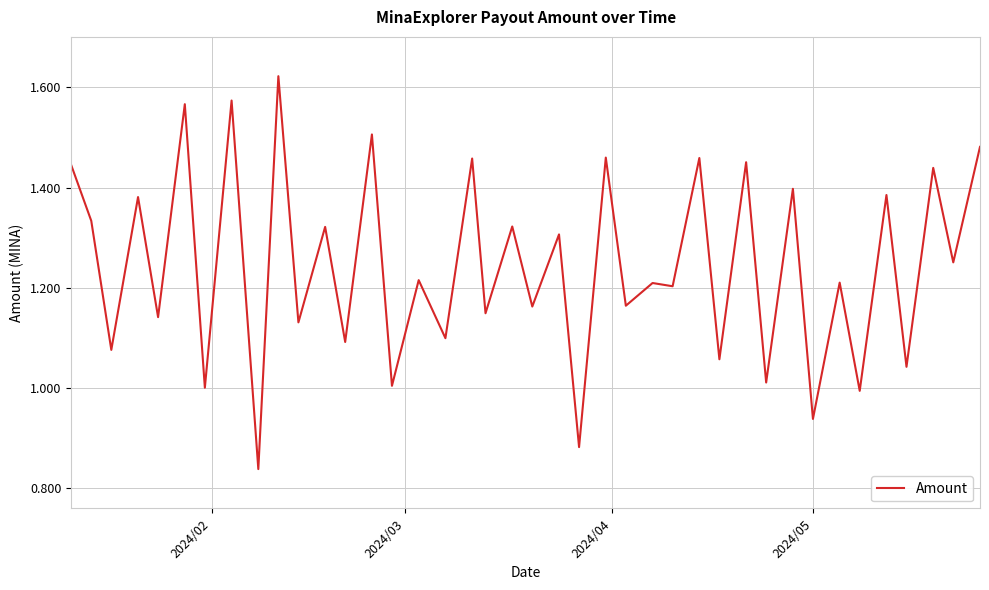

How many lines are shown in the chart?

1